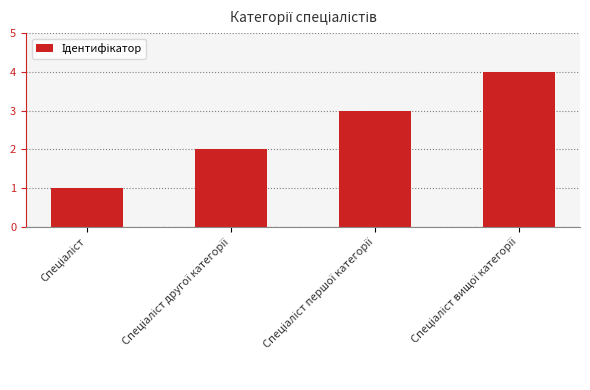

How many values are between 2 and 4?

3